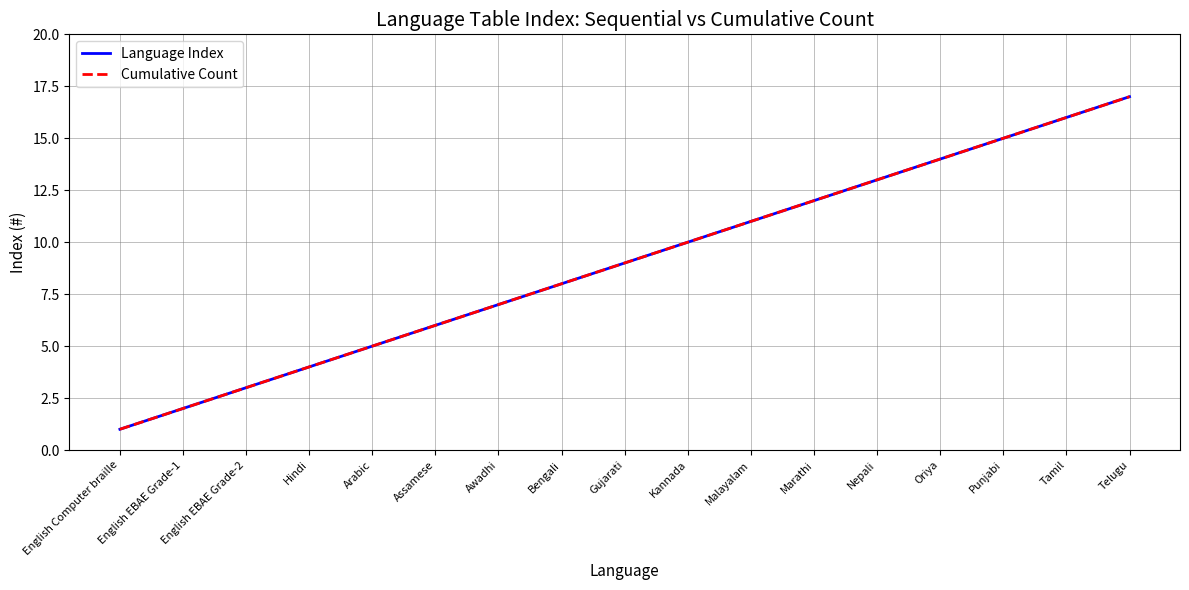

Where does the Language Index series first go above 9?

Kannada